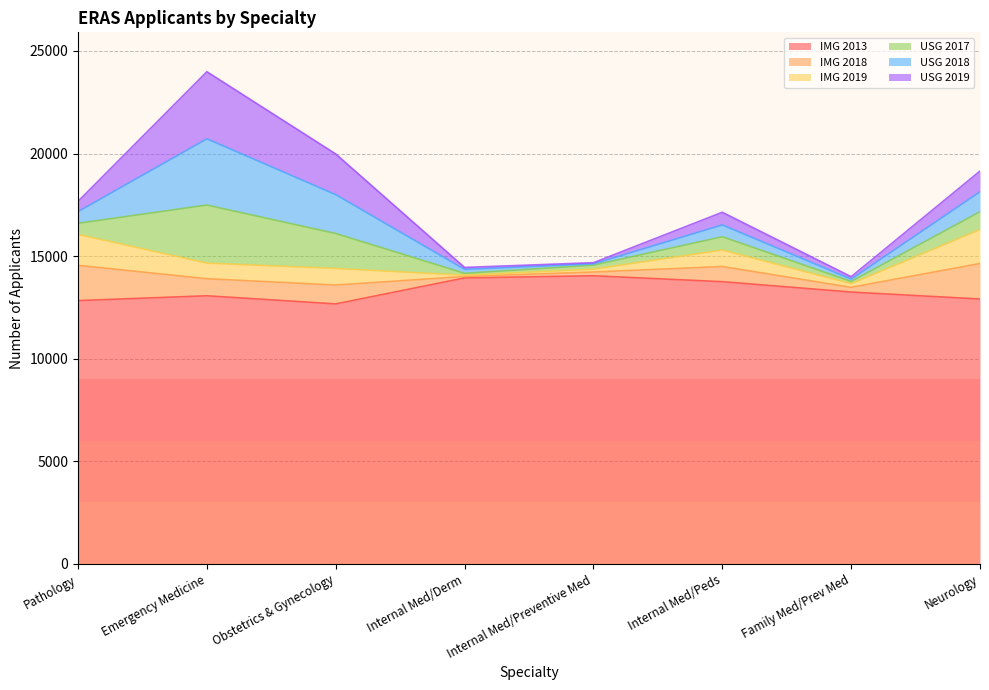

Which series has the largest total across all categories?

IMG 2013